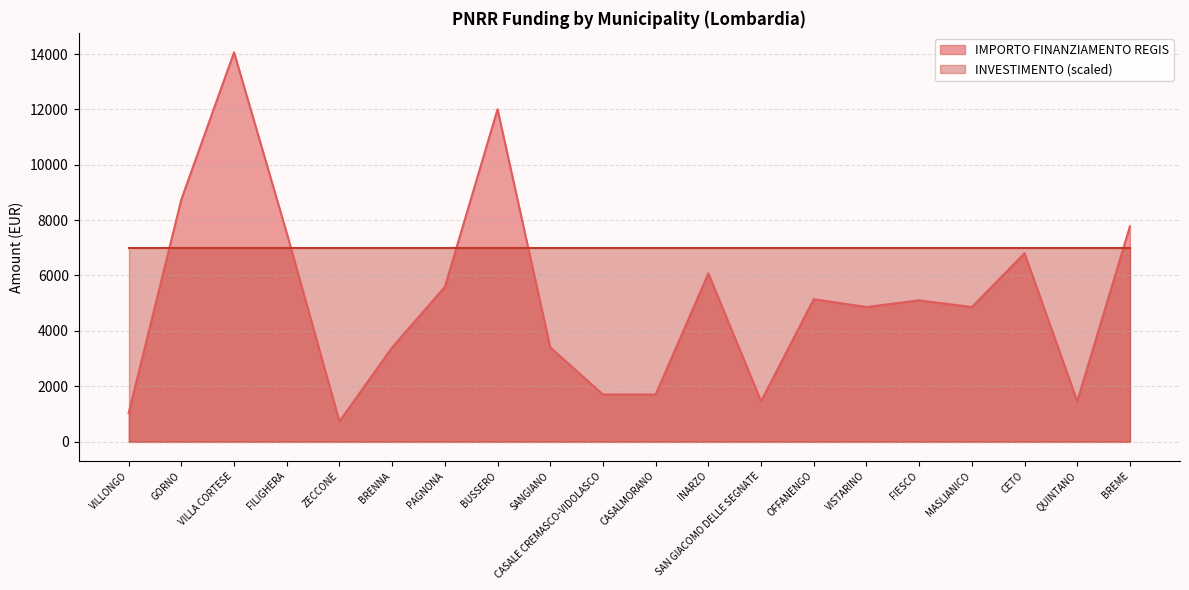

Approximately how many times larger is the value at FIESCO compared to CASALE CREMASCO-VIDOLASCO?

3.0